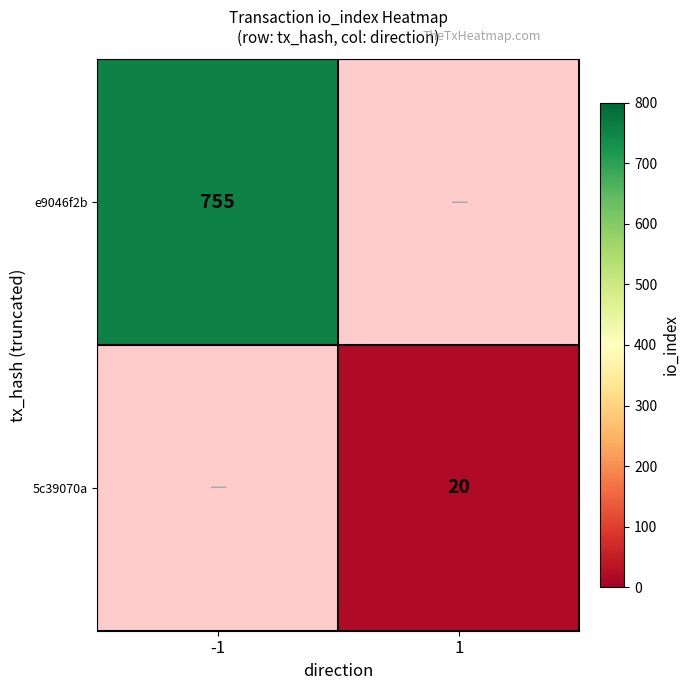

Is it true that 5c39070a equals 20 at 1?

True